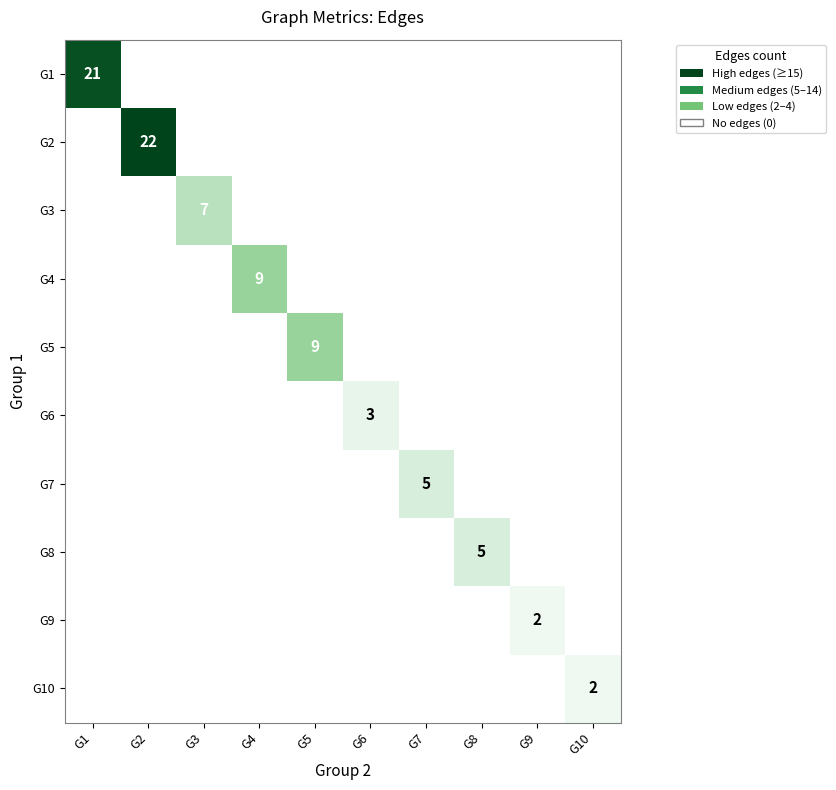

Is it true that G3 equals 7 at G3?

True